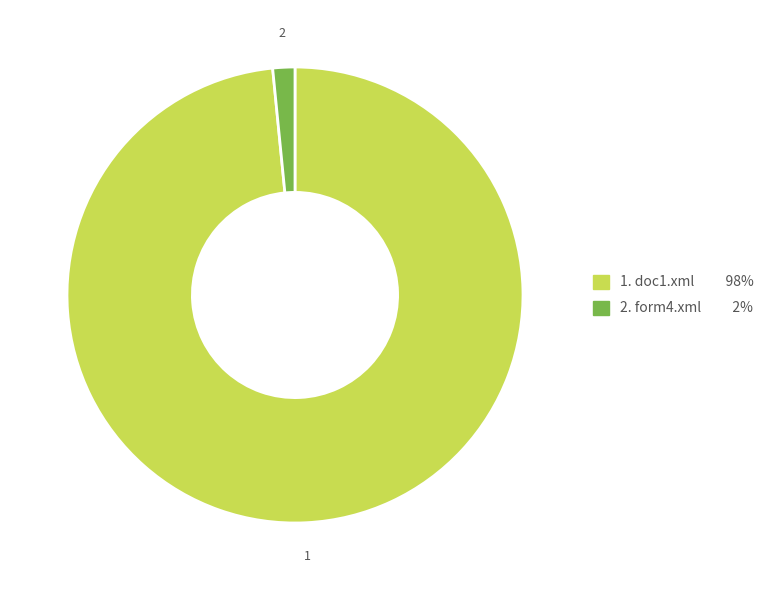

Does any single category account for the majority?

Yes